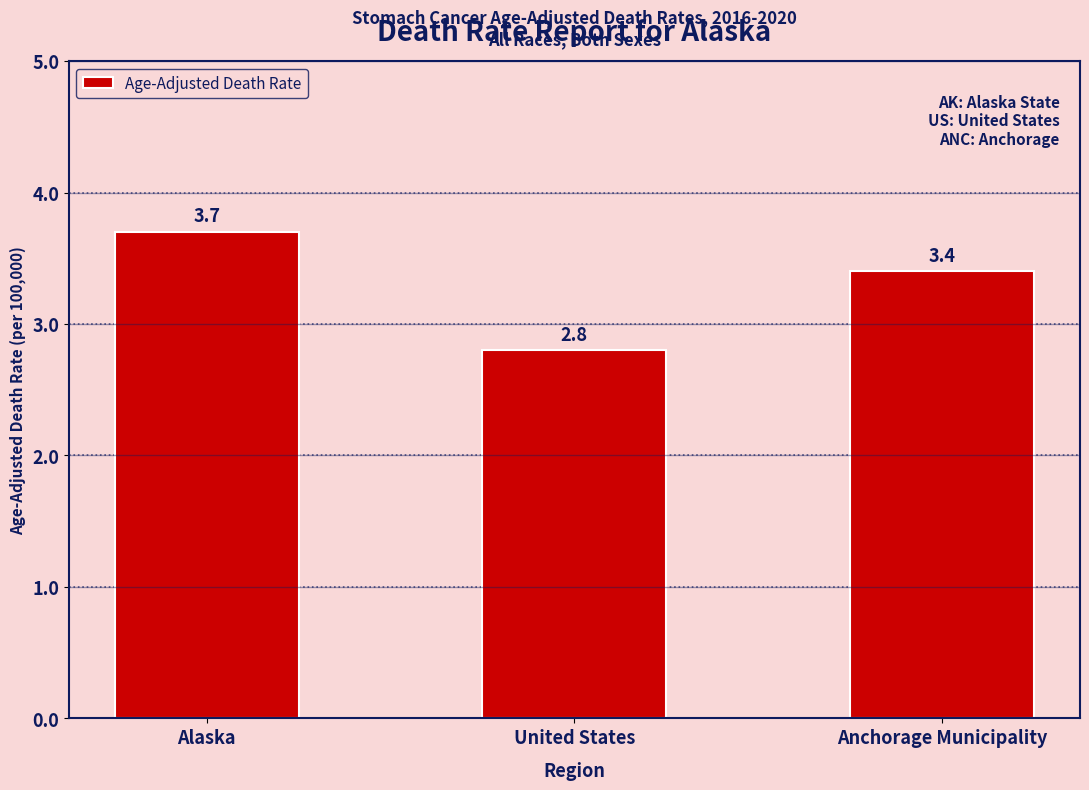

Reading left to right, what are all the values shown in this chart?

Alaska=3.7	United States=2.8	Anchorage Municipality=3.4